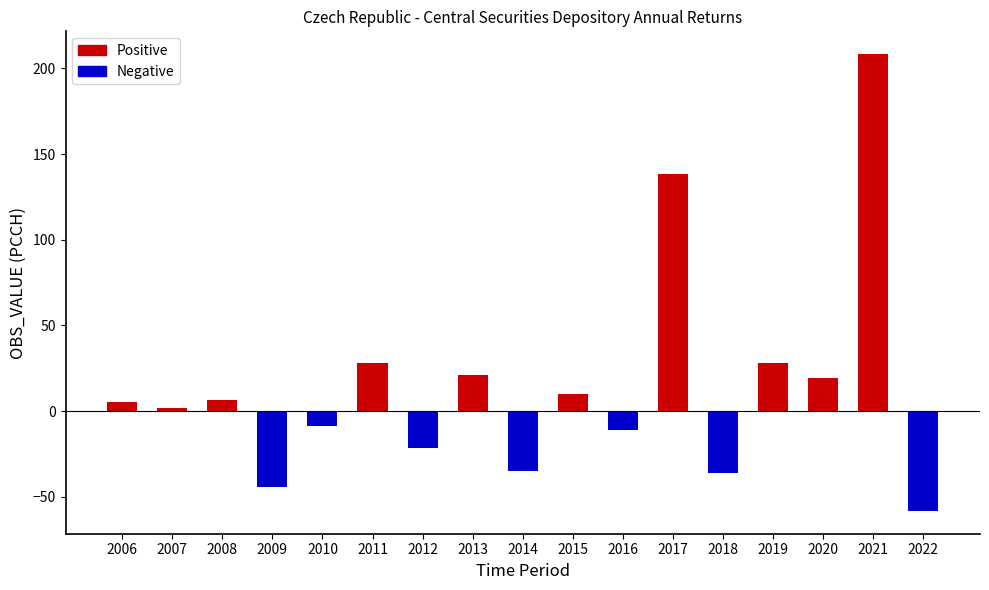

The value of Negative at 2010 is -3.9. True or false?

False